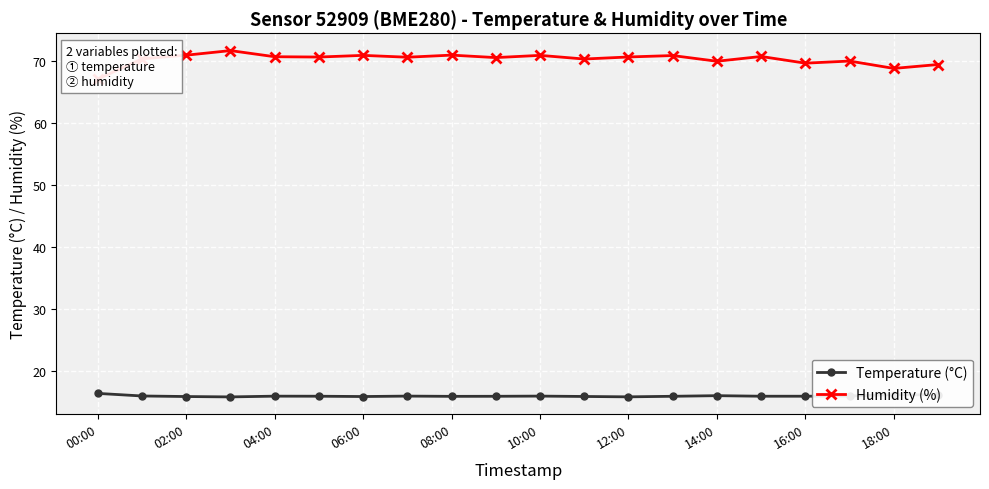

True or false: Temperature (°C) and Humidity (%) intersect in this chart.

False